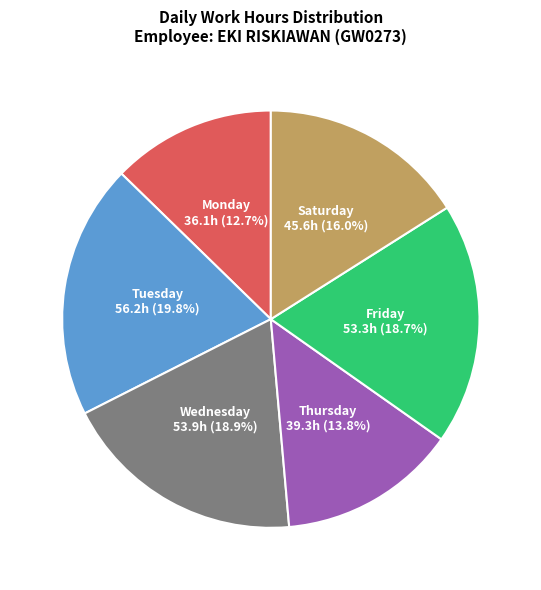

What percentage is NOT represented by Wednesday?

81.1%